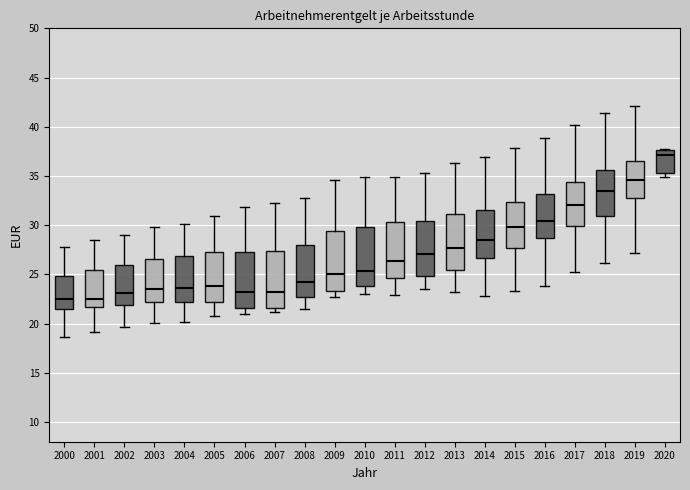

Reading left to right, transcribe this box plot: for each box, give where its median line is, the range the box spans, and where its two whiskers end, as read against the y-axis. The values are not printed on the chart, so give them approximately, as read against the axis.

2000: median 22.5, box 21.5 to 25.0, whiskers 18.5 to 28.0
2001: median 22.5, box 21.5 to 25.5, whiskers 19.0 to 28.5
2002: median 23.0, box 22.0 to 26.0, whiskers 19.5 to 29.0
2003: median 23.5, box 22.0 to 26.5, whiskers 20.0 to 30.0
2004: median 23.5, box 22.0 to 27.0, whiskers 20.0 to 30.0
2005: median 24.0, box 22.0 to 27.5, whiskers 21.0 to 31.0
2006: median 23.0, box 21.5 to 27.5, whiskers 21.0 to 32.0
2007: median 23.5, box 21.5 to 27.5, whiskers 21.0 to 32.0
2008: median 24.0, box 22.5 to 28.0, whiskers 21.5 to 33.0
2009: median 25.0, box 23.5 to 29.5, whiskers 22.5 to 34.5
2010: median 25.5, box 24.0 to 30.0, whiskers 23.0 to 35.0
2011: median 26.5, box 24.5 to 30.5, whiskers 23.0 to 35.0
2012: median 27.0, box 25.0 to 30.5, whiskers 23.5 to 35.5
2013: median 27.5, box 25.5 to 31.0, whiskers 23.5 to 36.5
2014: median 28.5, box 26.5 to 31.5, whiskers 23.0 to 37.0
2015: median 30.0, box 27.5 to 32.5, whiskers 23.5 to 38.0
2016: median 30.5, box 28.5 to 33.0, whiskers 24.0 to 39.0
2017: median 32.0, box 30.0 to 34.5, whiskers 25.5 to 40.0
2018: median 33.5, box 31.0 to 35.5, whiskers 26.0 to 41.5
2019: median 34.5, box 33.0 to 36.5, whiskers 27.0 to 42.0
2020: median 37.0, box 35.5 to 37.5, whiskers 35.0 to 37.5